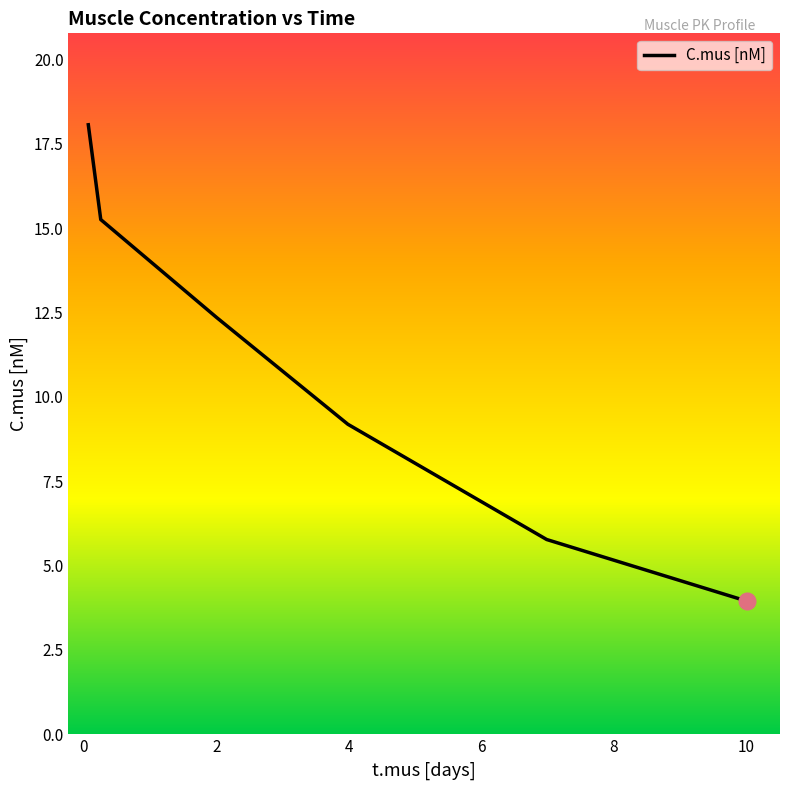

What is the greatest value displayed?

18.1